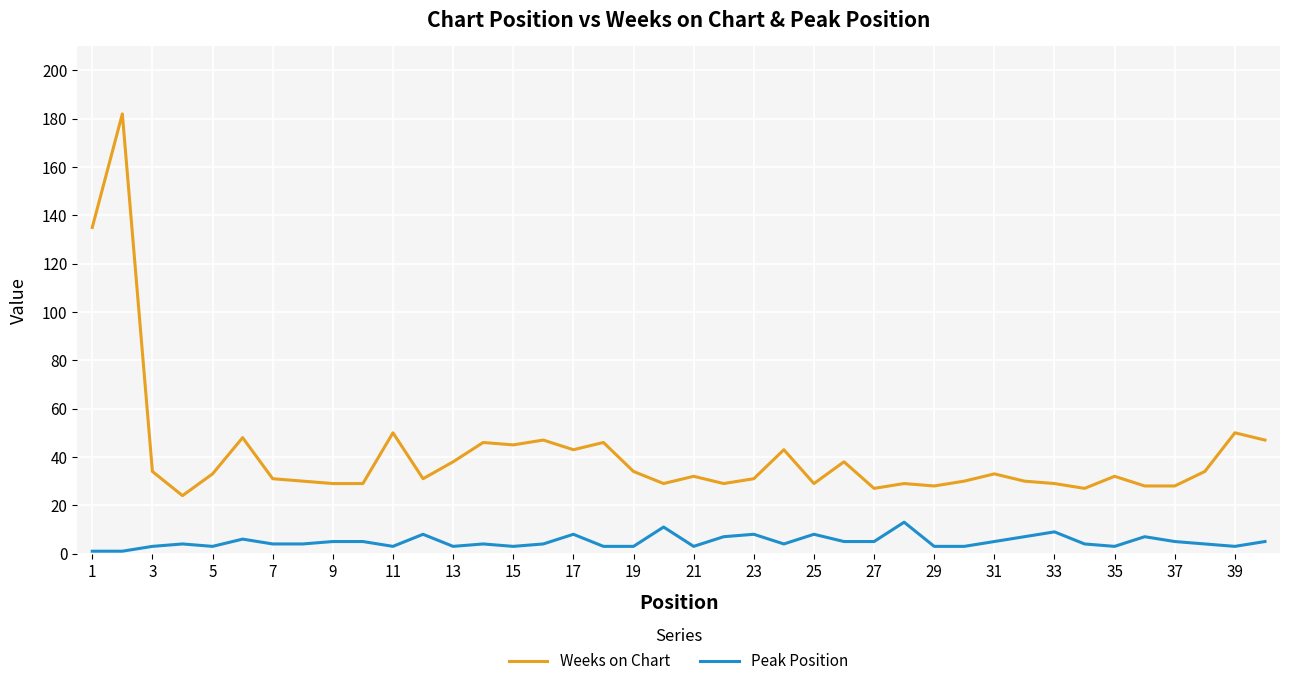

Which series has the largest range (max minus min)?

Weeks on Chart